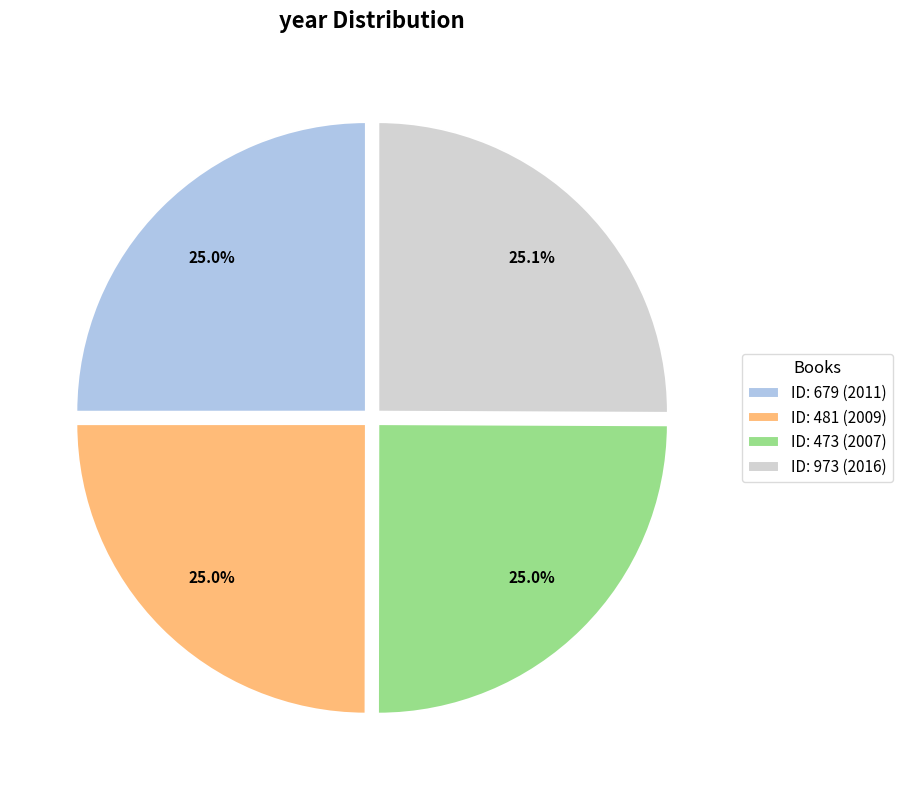

Does any single category account for the majority?

No